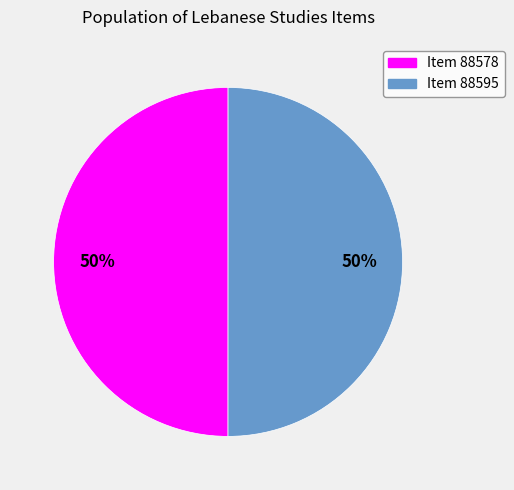

To the nearest percent, what is the average slice percentage?

50%